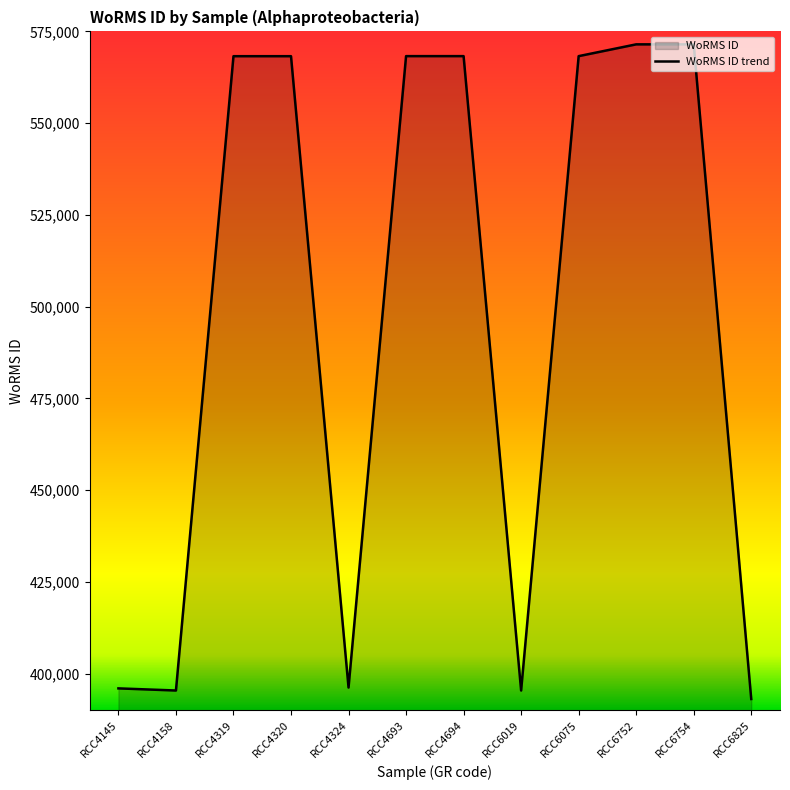

How many interior local valleys (lower than both neighbors) does the data have?

3